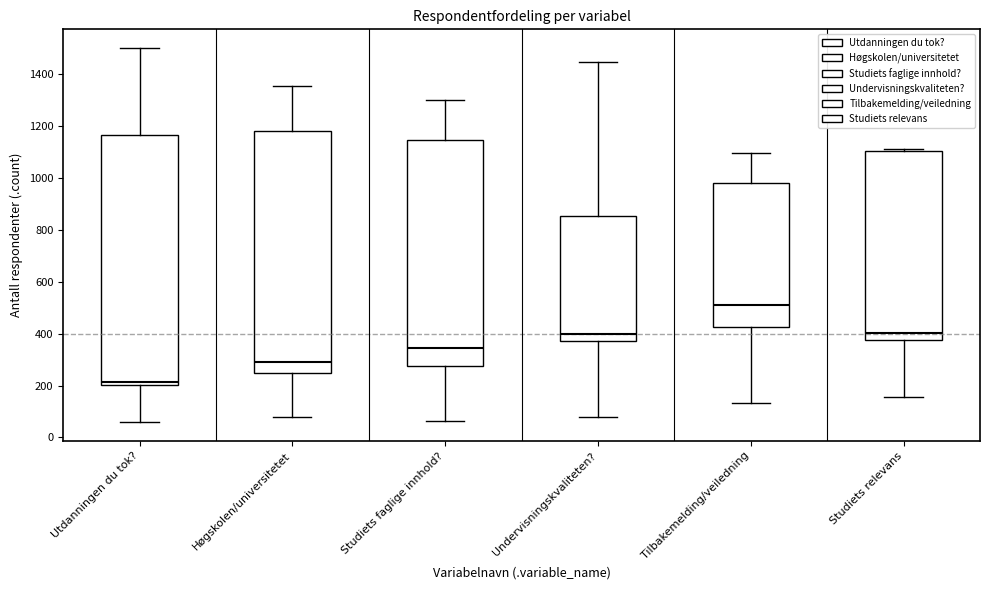

Which box is the tallest, from its lower edge to its upper edge?

Utdanningen du tok?